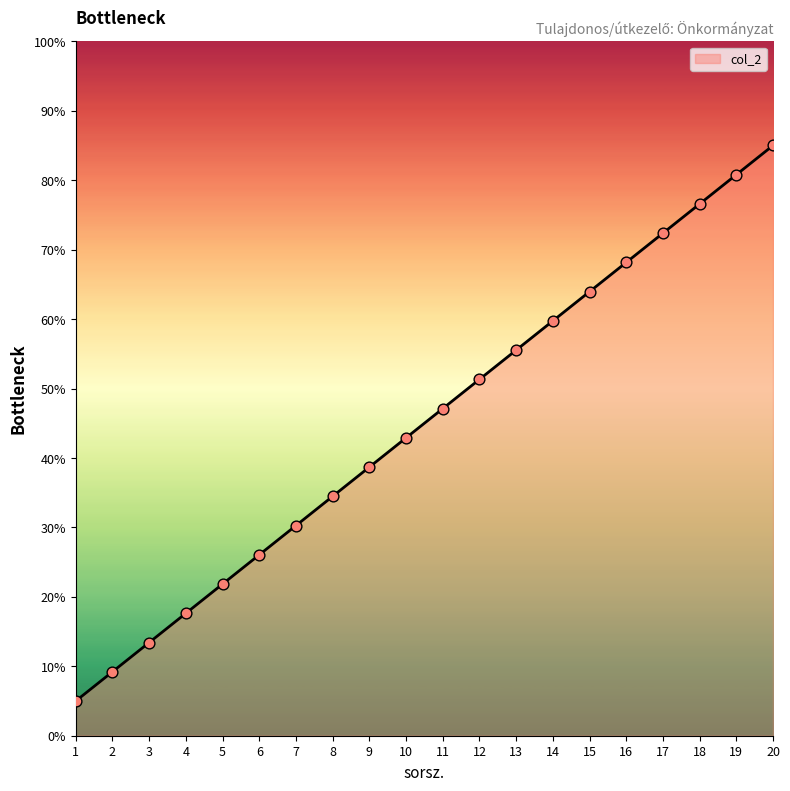

What is the ratio of the value at 5 to the value at 14?

0.4